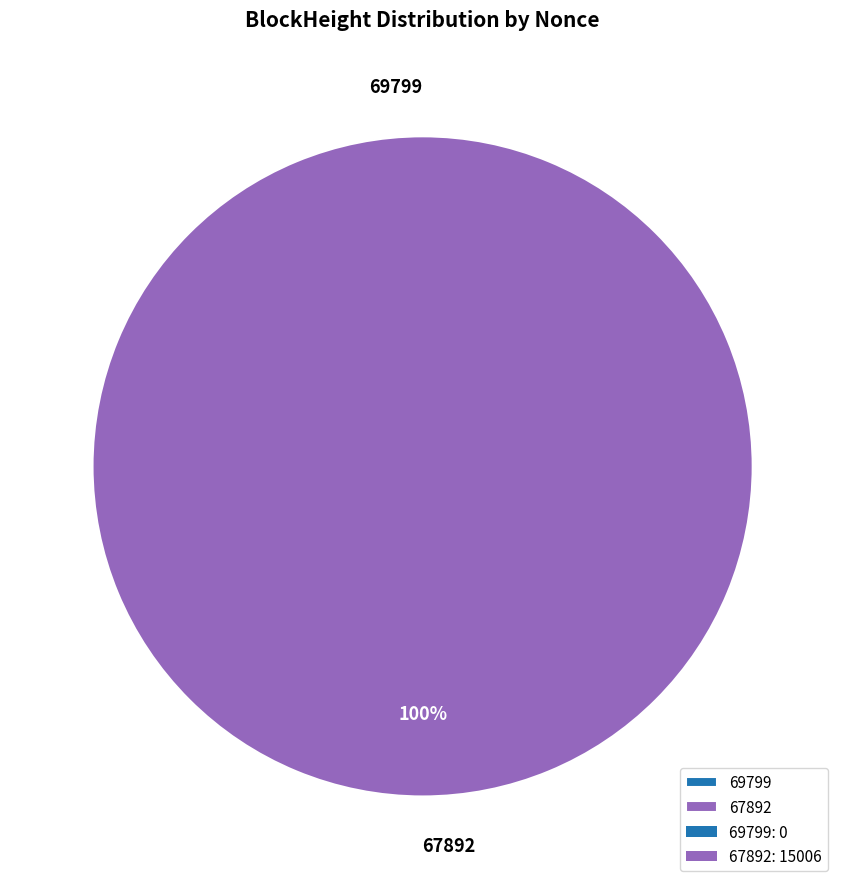

To the nearest percent, what is the combined percentage of 69799 and 67892?

100%